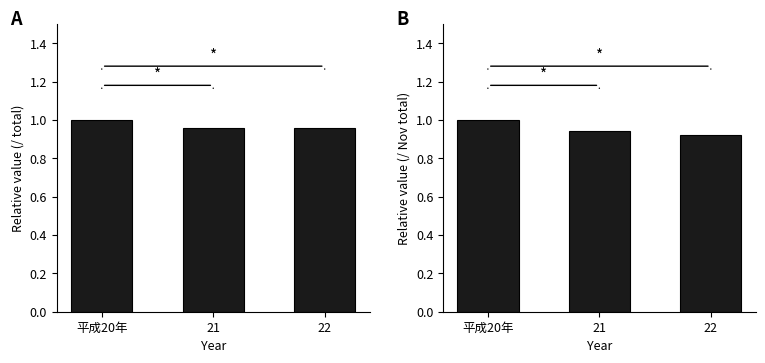

What is the average value of the １１月 series?

1.0